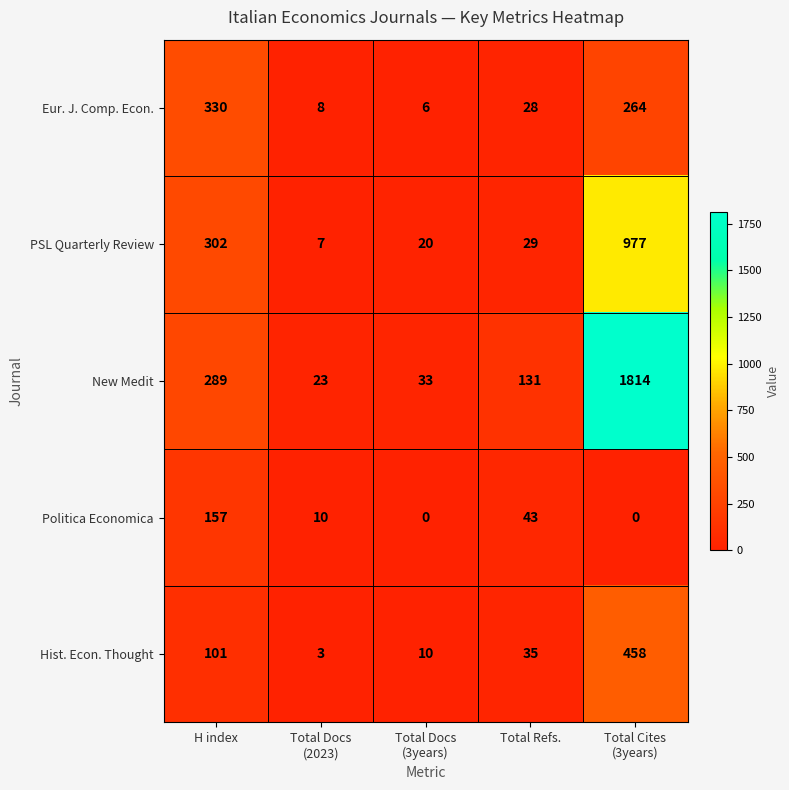

The Politica Economica series shows 157 at H index. True or false?

True